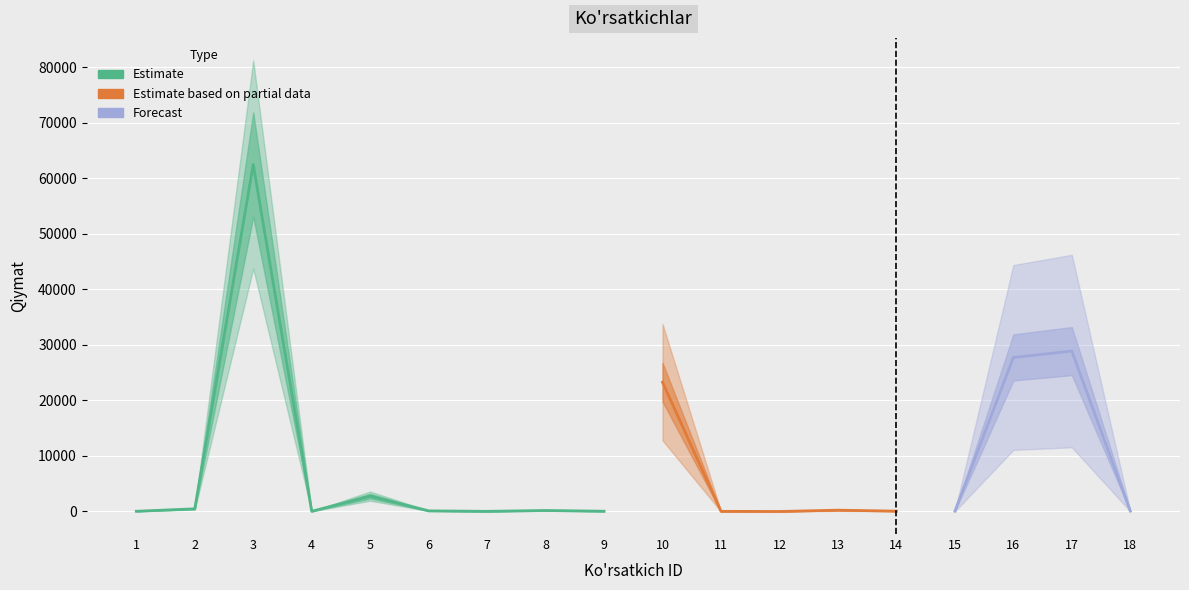

Which category has the highest value across all series?

3